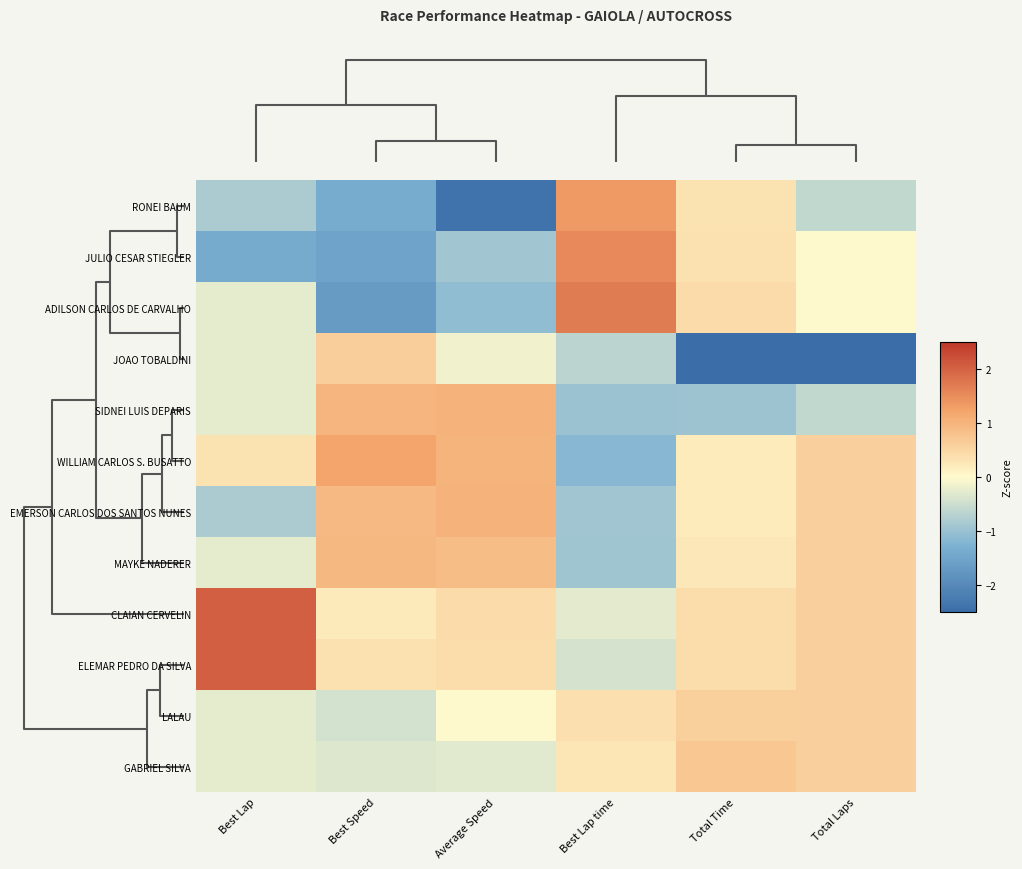

Count the number of categories in the chart.

6